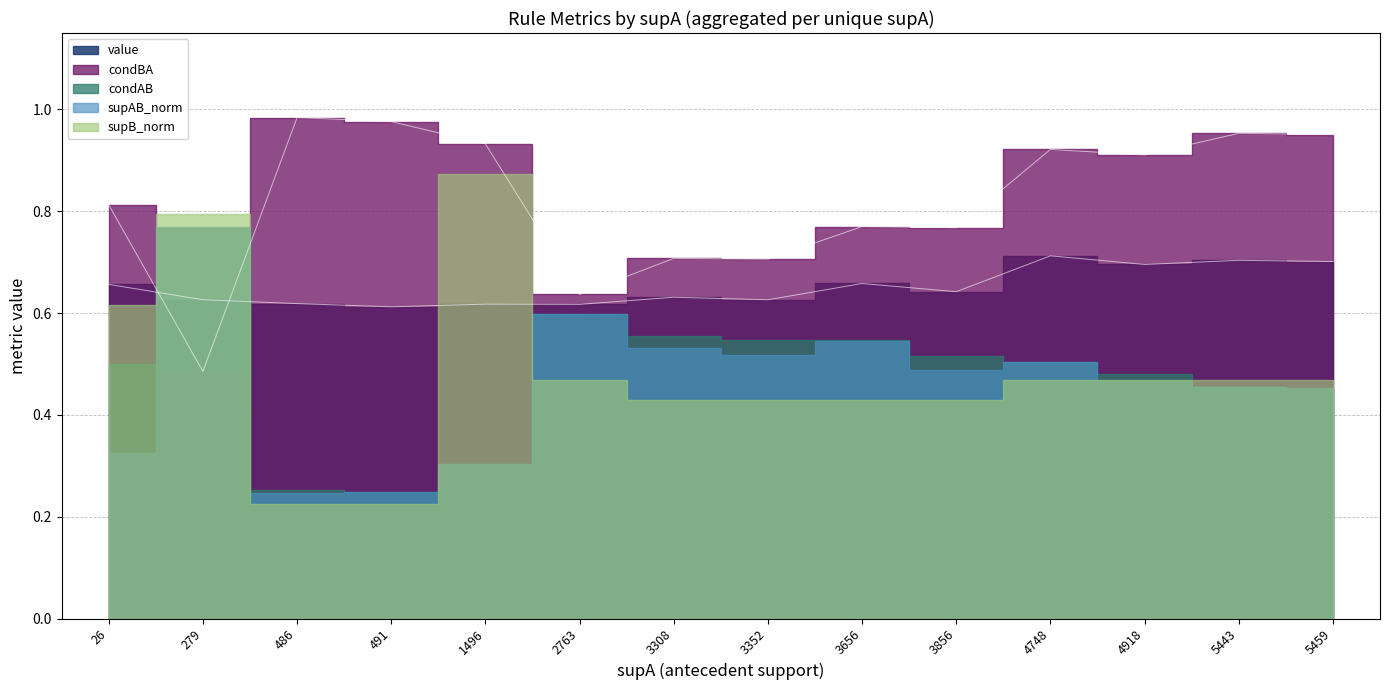

The value of supAB_norm at 3352 is 0.5. True or false?

True